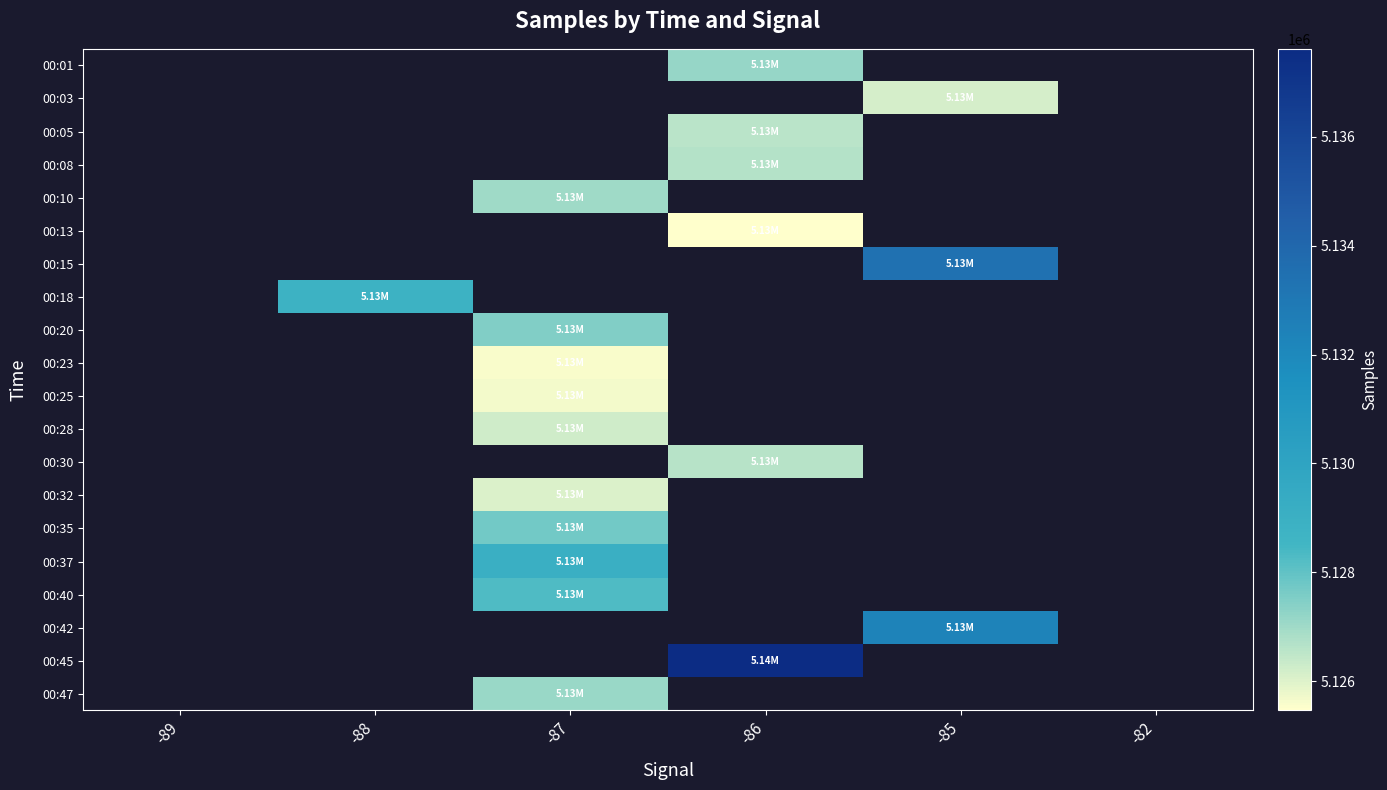

At which category does the chart reach its peak across all series?

-86